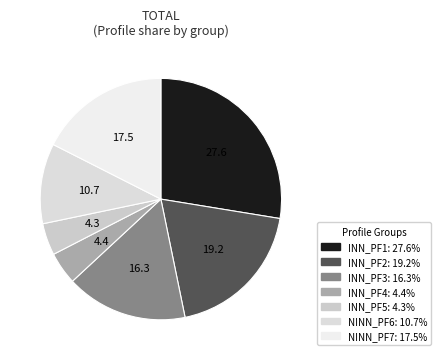

How many segments does this pie chart have?

7